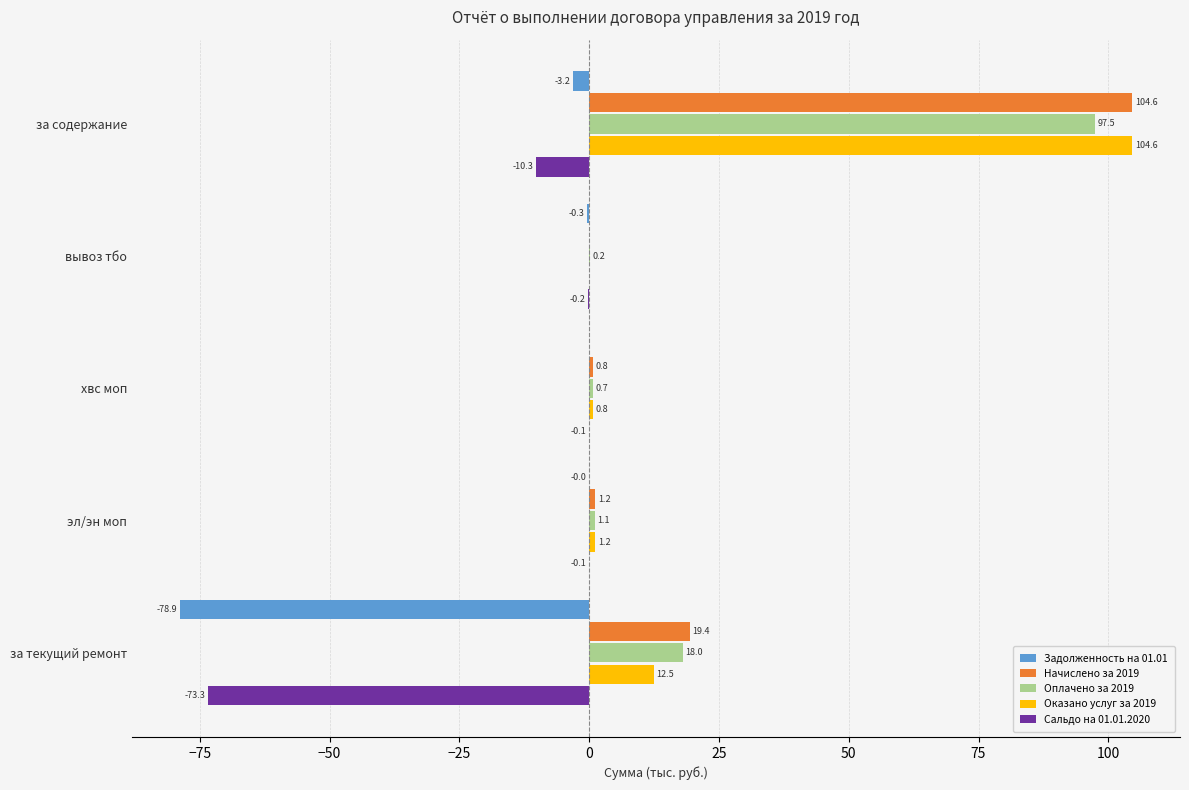

What is the approximate value of Начислено за 2019 at за текущий ремонт?

19.4